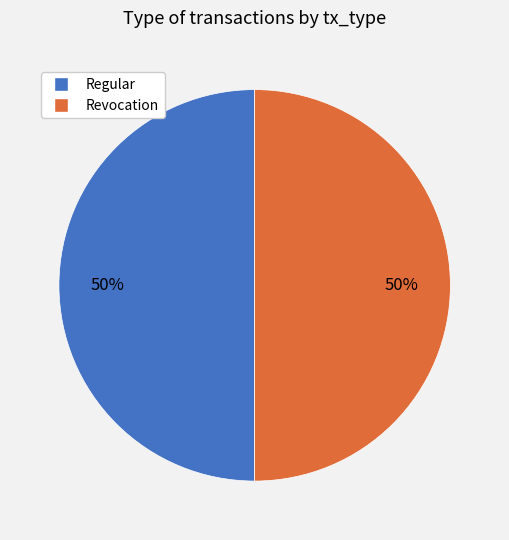

What percentage is the Revocation slice, to the nearest percent?

50%